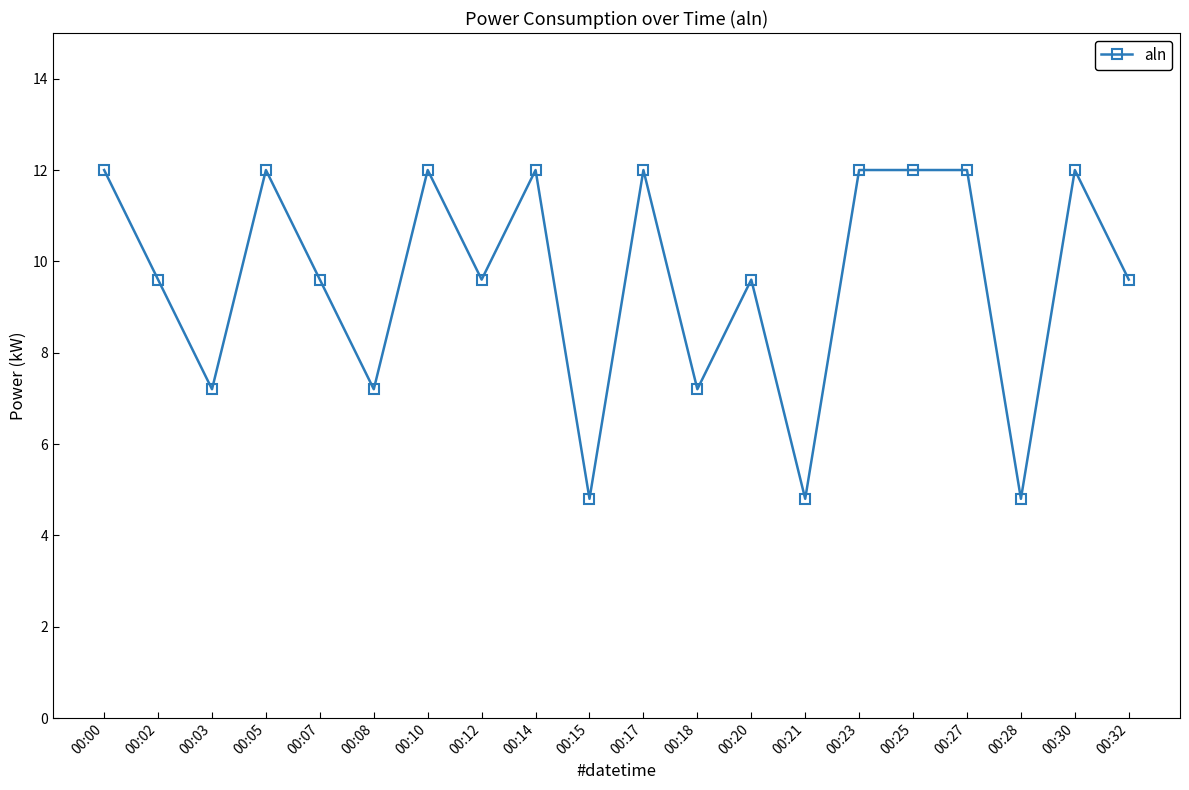

Where does the data first go above 9?

00:00